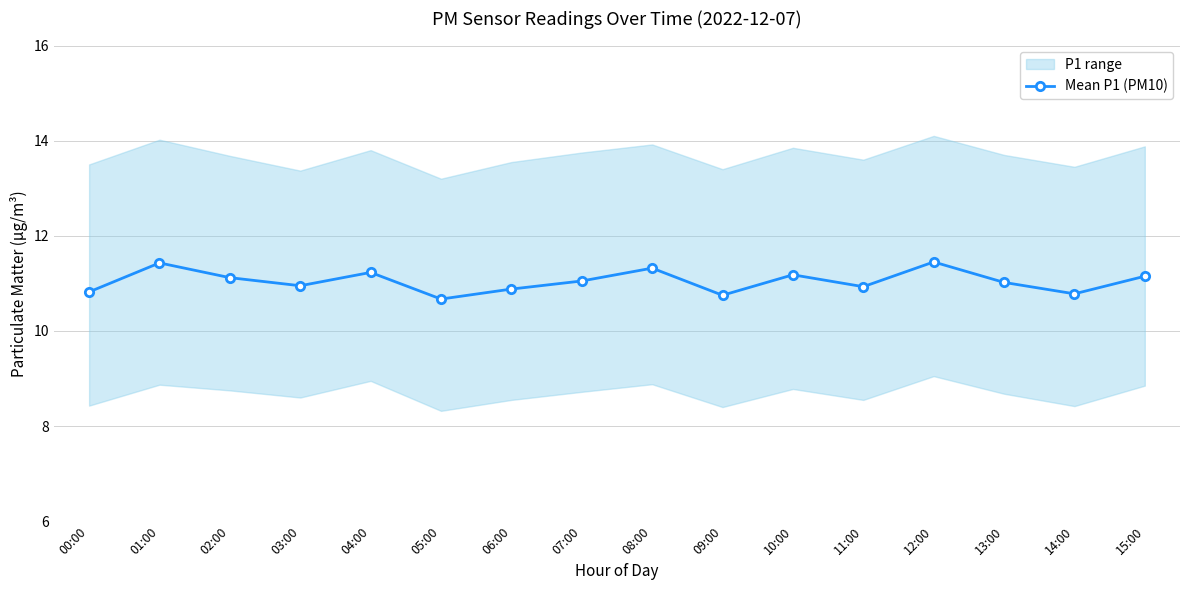

What position from the left is 13:00?

14